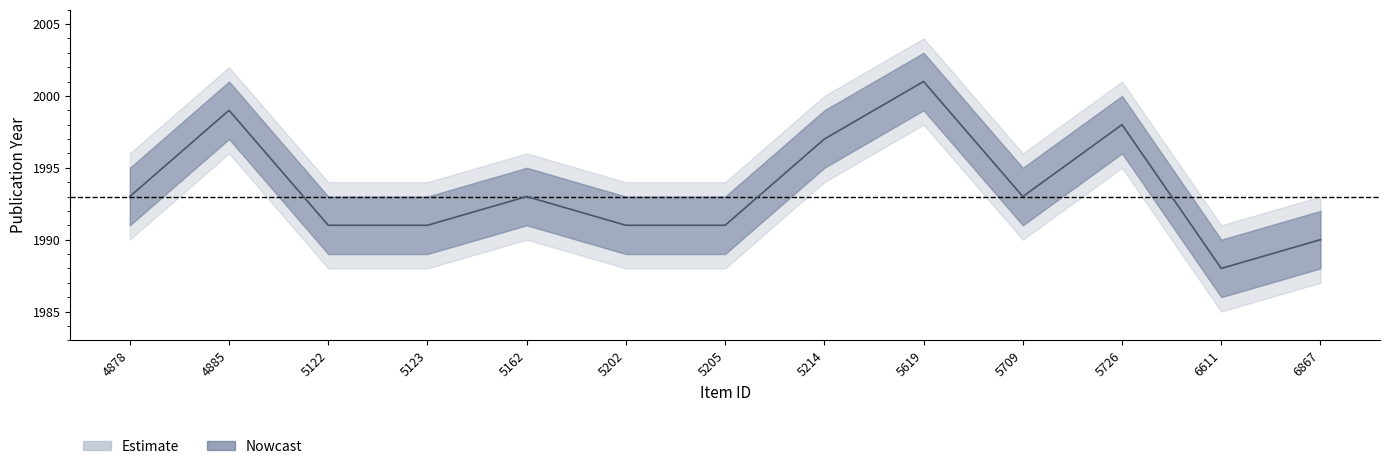

Does the chart have visible grid lines?

No